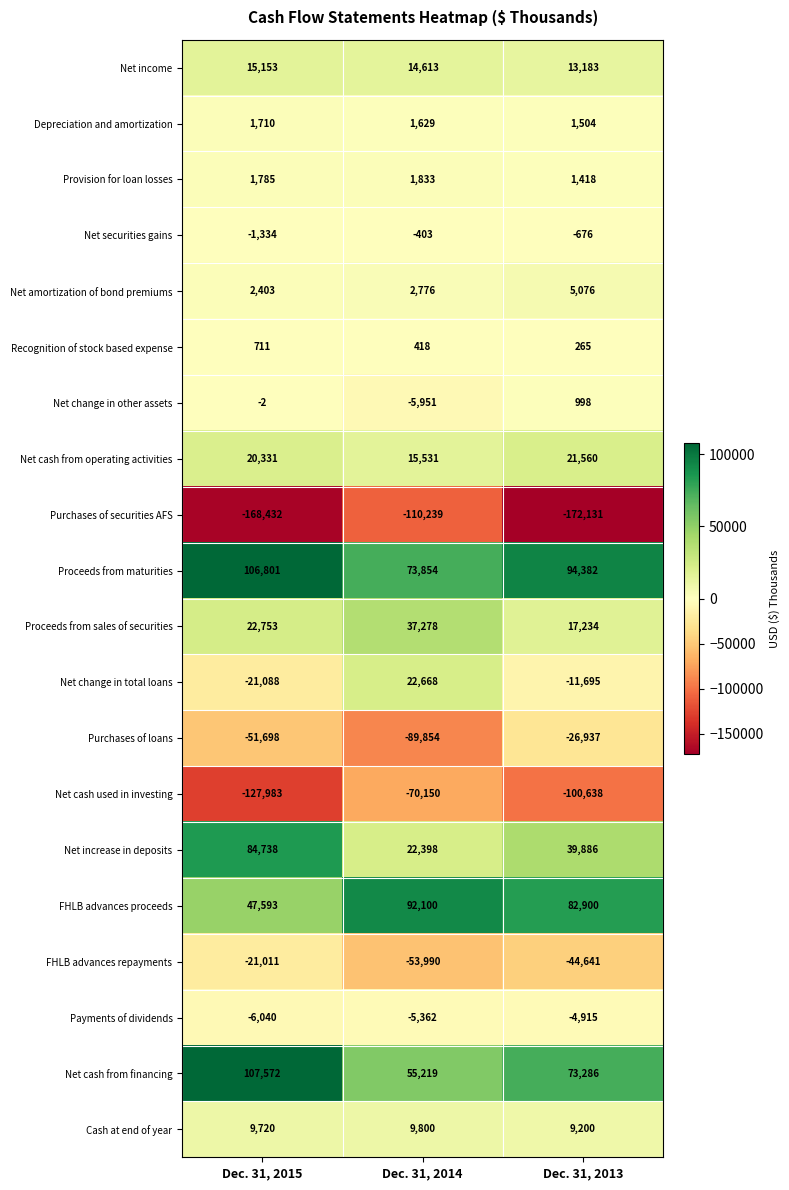

What is the average value of the Net securities gains series?

-804